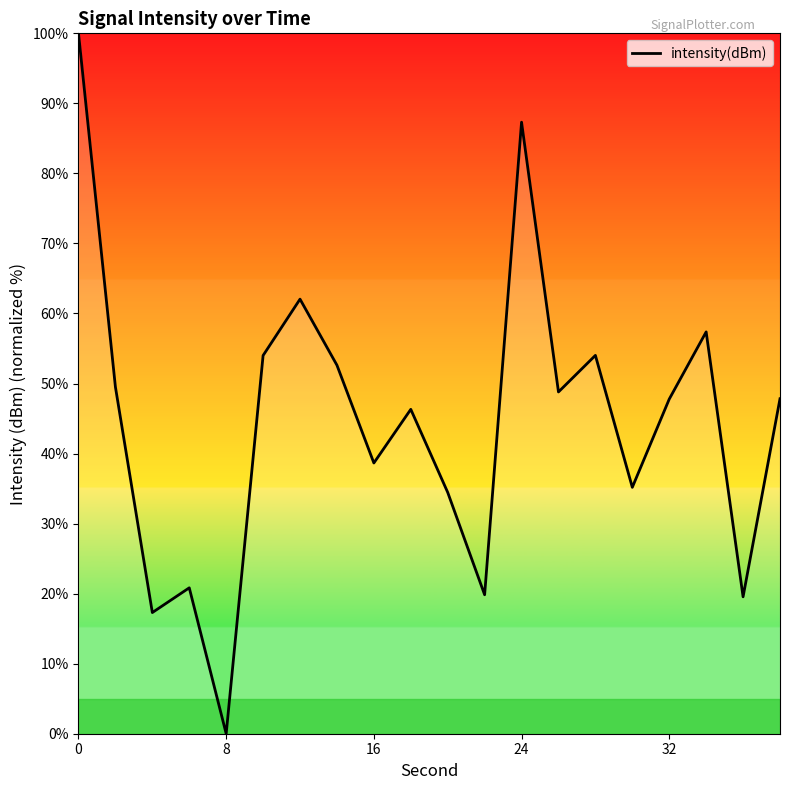

What is the greatest value displayed?

100.0